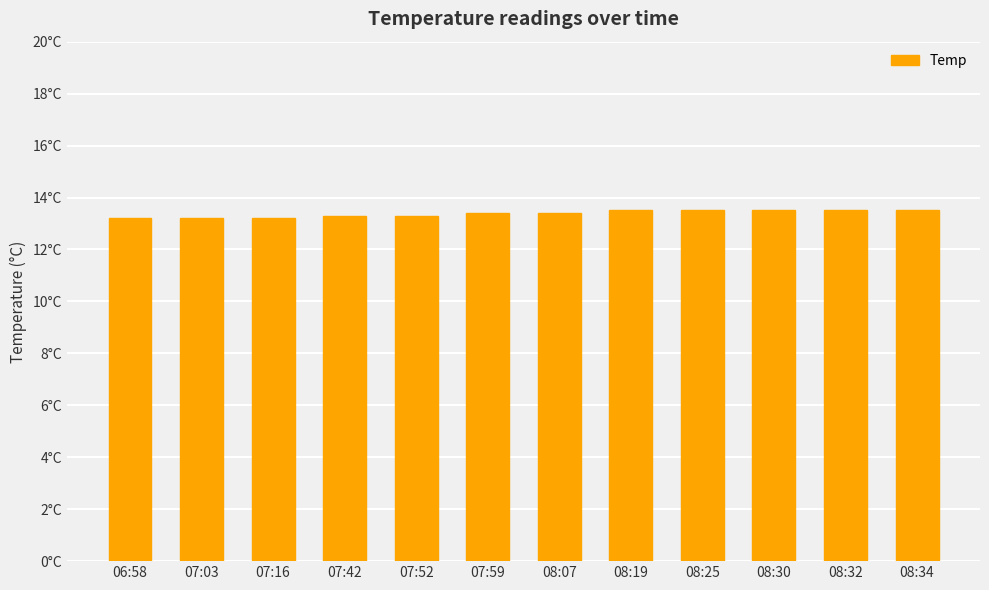

The value at 07:16 is 13.2. True or false?

True